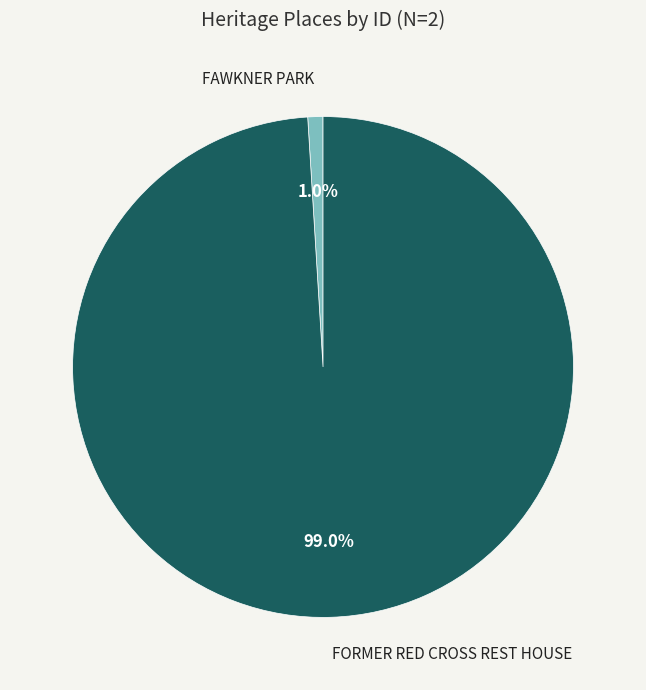

Which slice is the largest?

FORMER RED CROSS REST HOUSE